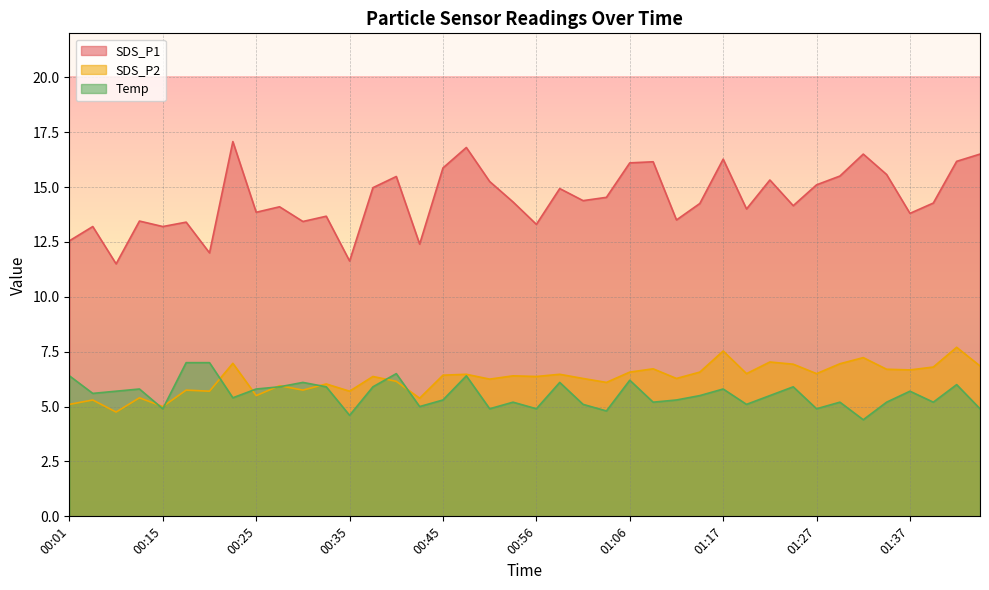

True or false: Temp and SDS_P1 intersect in this chart.

False